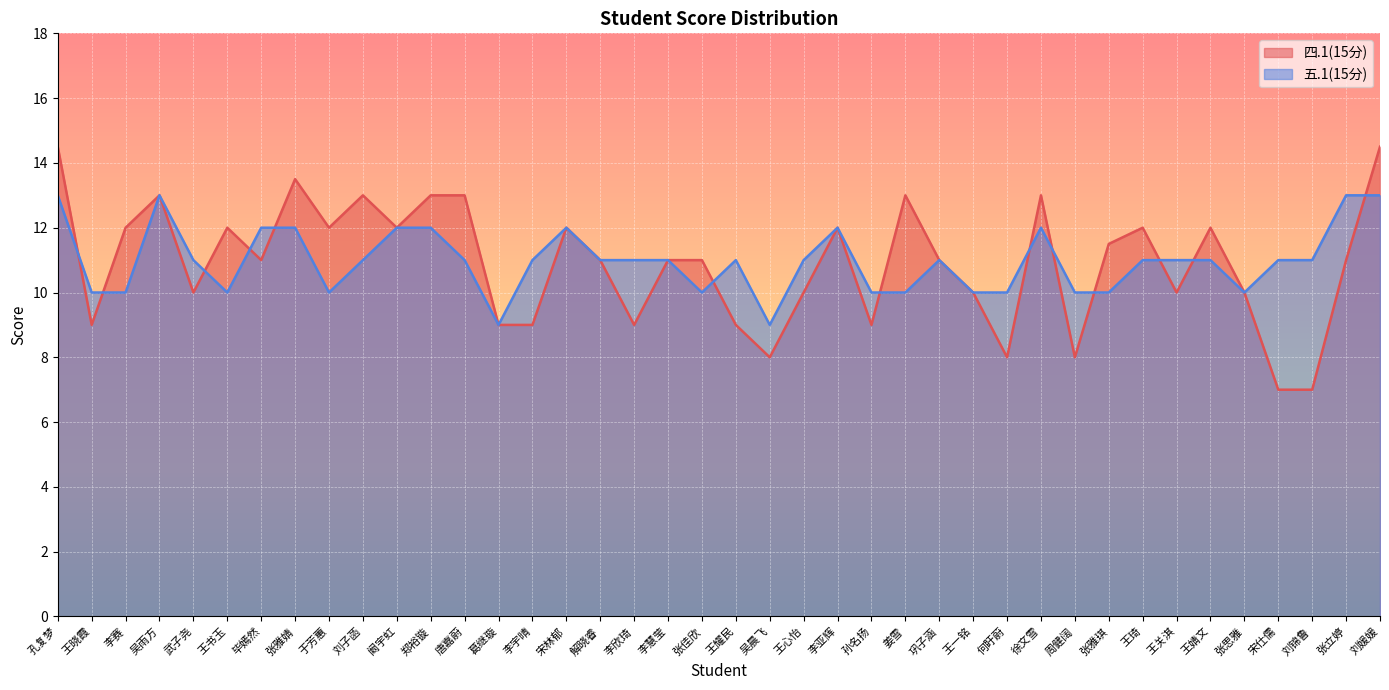

What is the label of the 5th point from the right?

张思雅